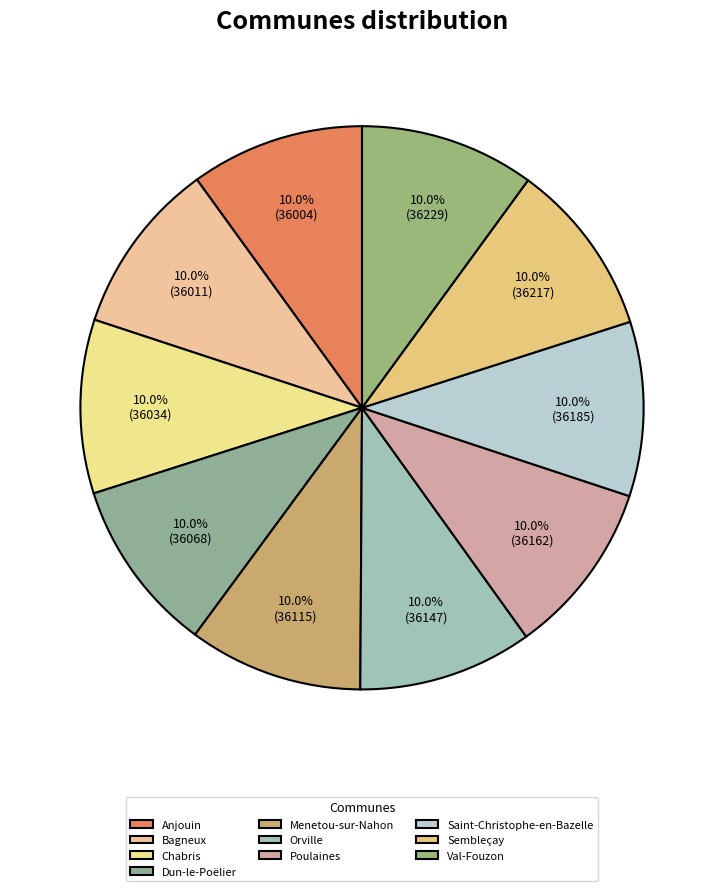

What is the smallest slice in the pie chart?

Anjouin